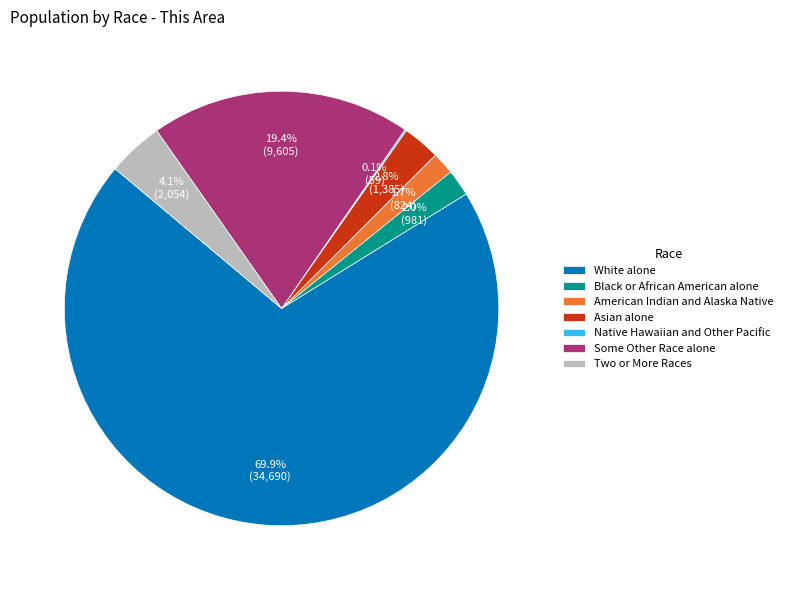

What portion of the pie excludes Two or More Races?

95.9%